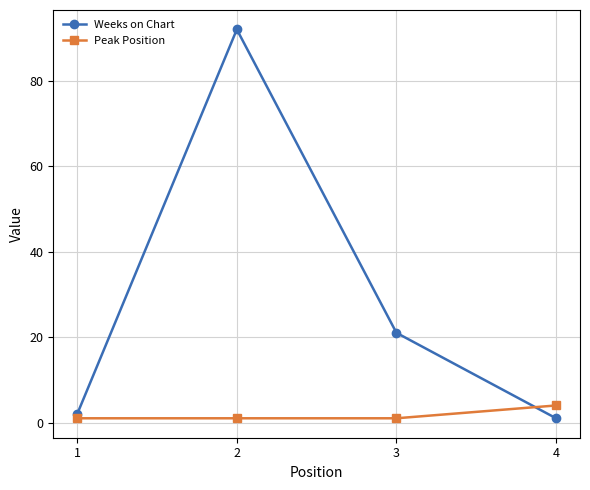

Where do Weeks on Chart and Peak Position first cross each other?

3 and 4